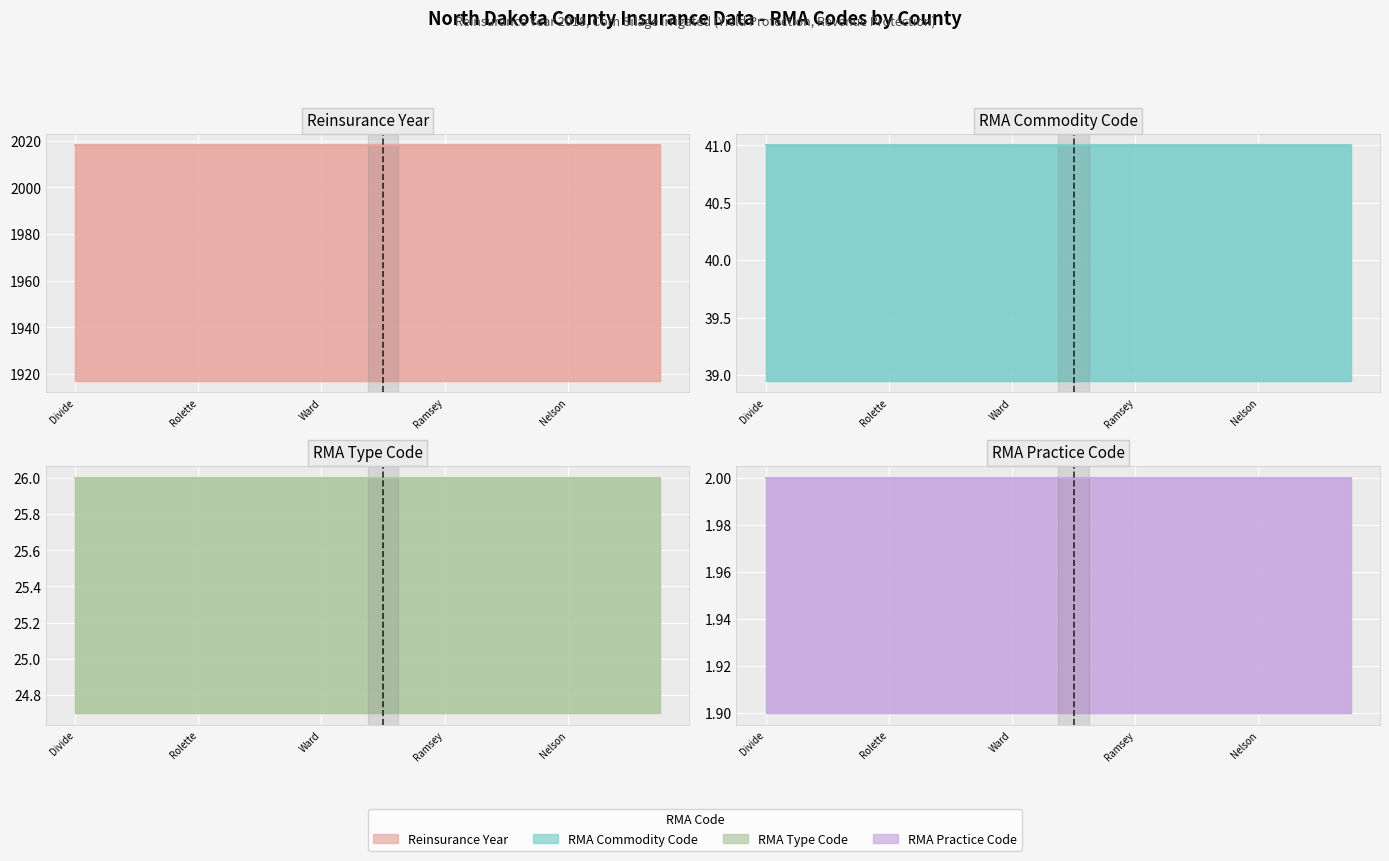

What are all the series names shown in the legend?

Reinsurance Year, RMA Commodity Code, RMA Type Code, RMA Practice Code